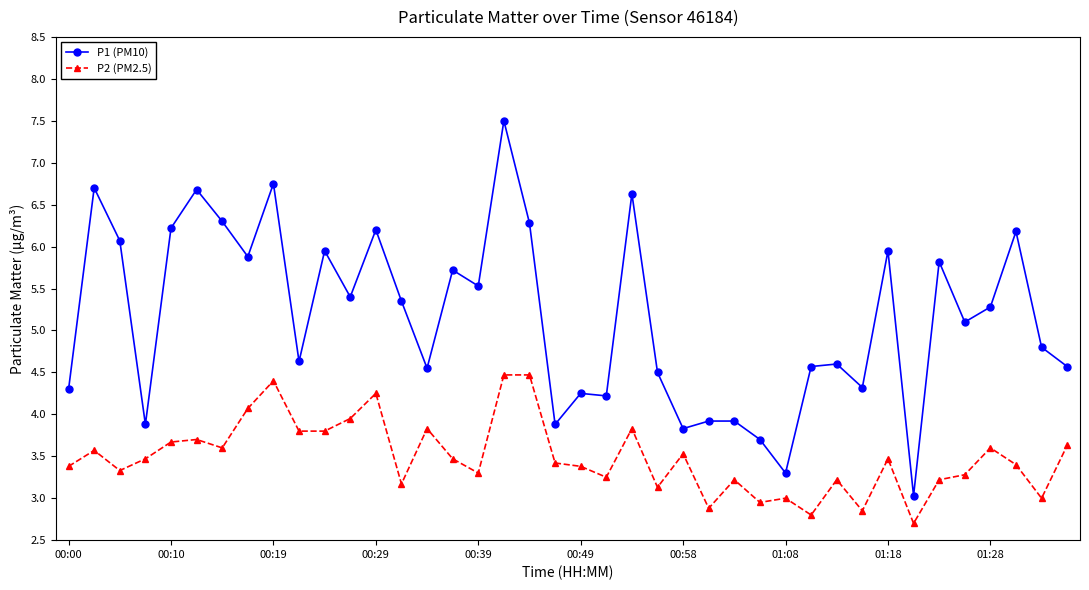

True or false: P1 (PM10) has more than 2 points higher than both neighbors.

True